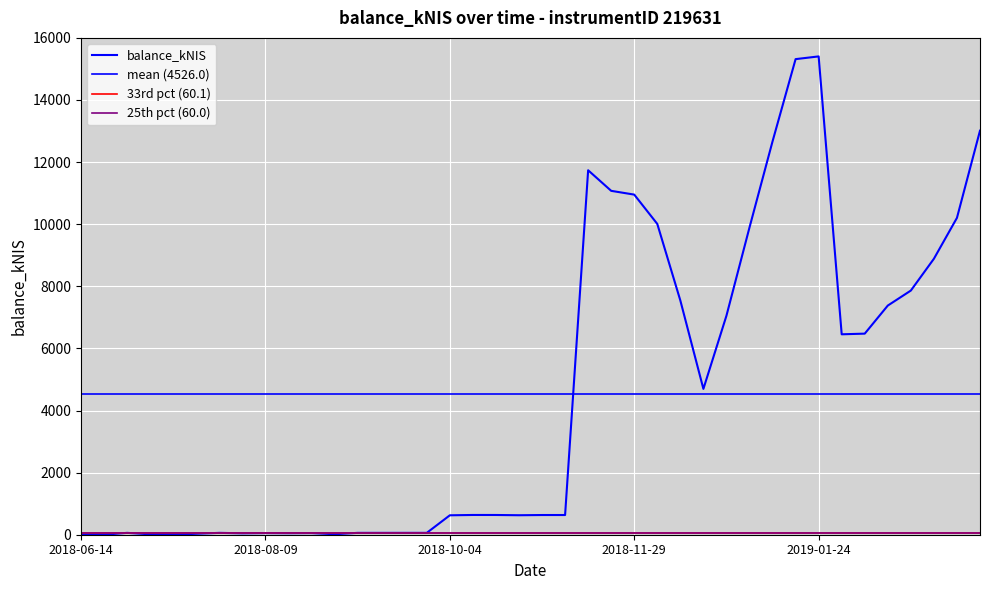

How many values are below 635?

20